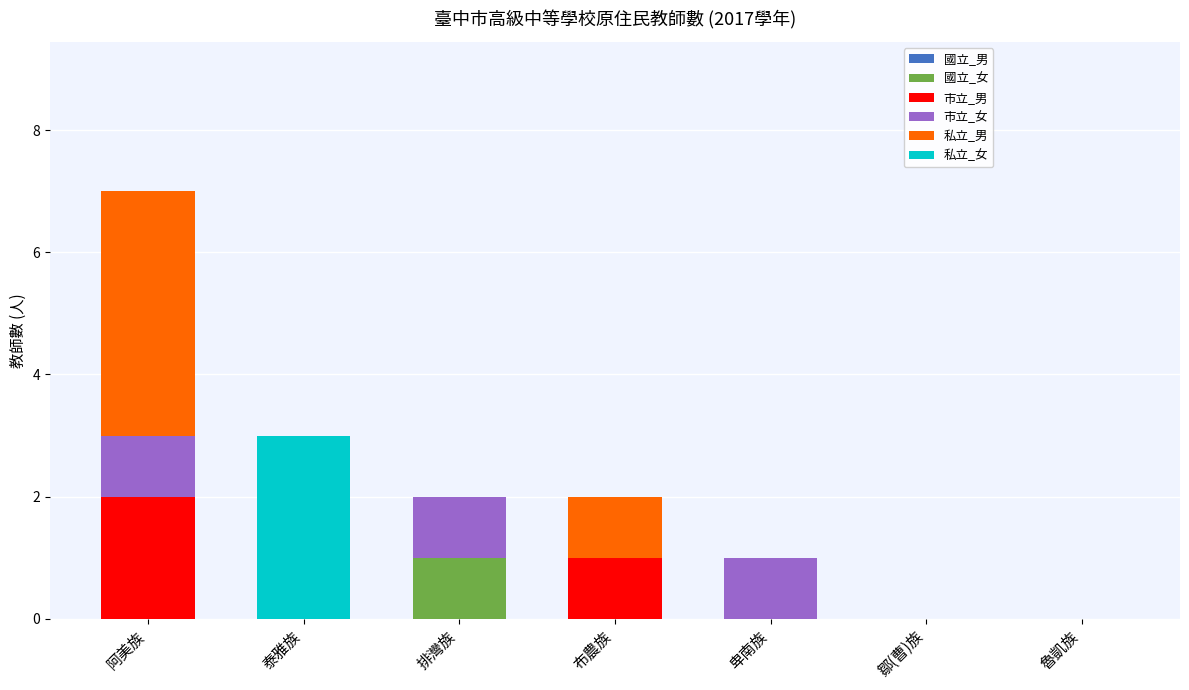

At which category is the sum across all series the highest?

阿美族